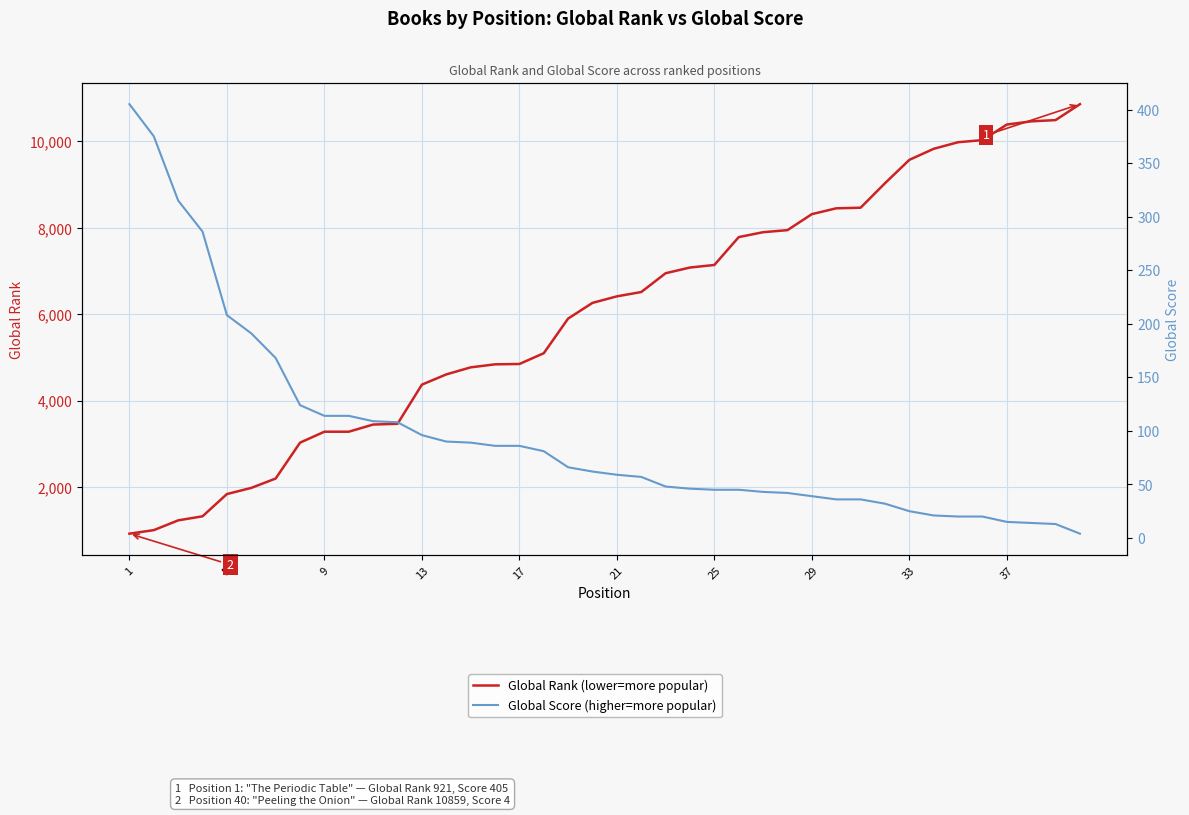

True or false: Global Rank and Global Score intersect in this chart.

False